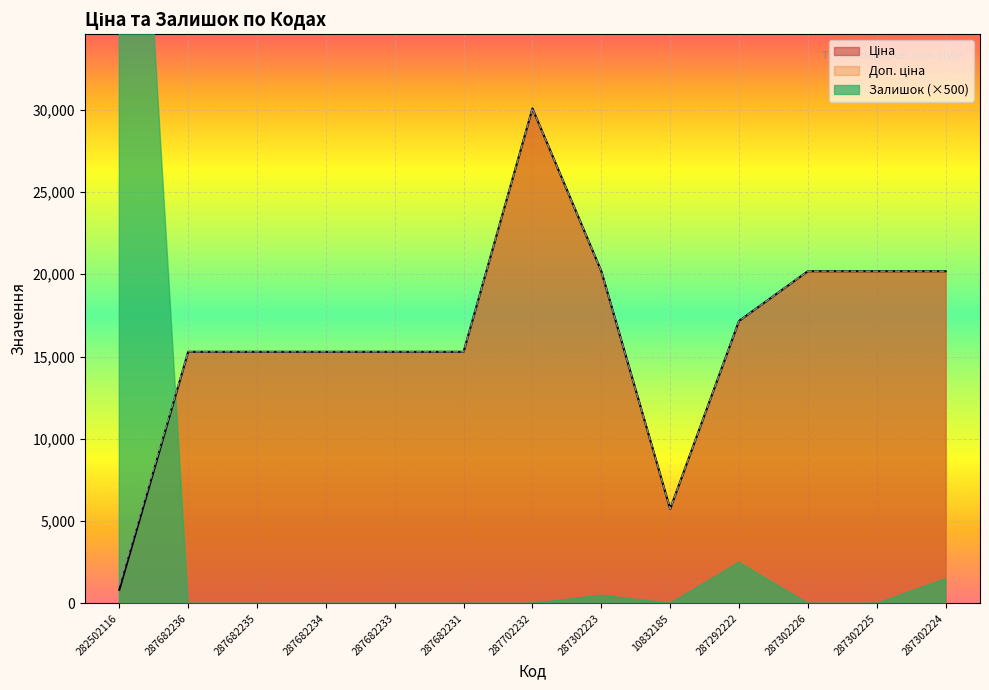

List the labels in order of Доп. ціна value, smallest first.

282502116, 10832185, 287682236, 287682235, 287682234, 287682233, 287682231, 287292222, 287302223, 287302226, 287302225, 287302224, 287702232